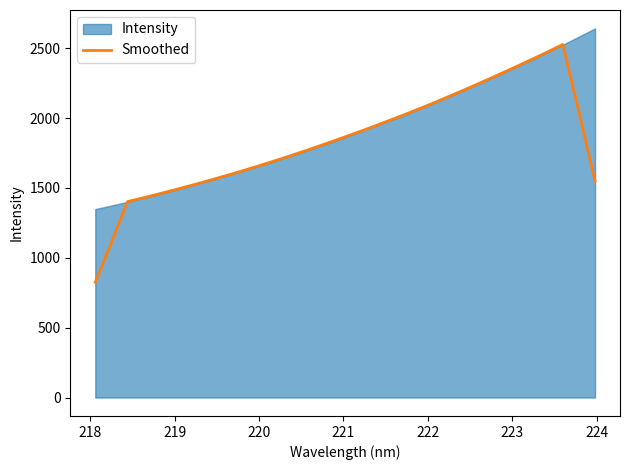

What is the minimum value for Smoothed?

824.8